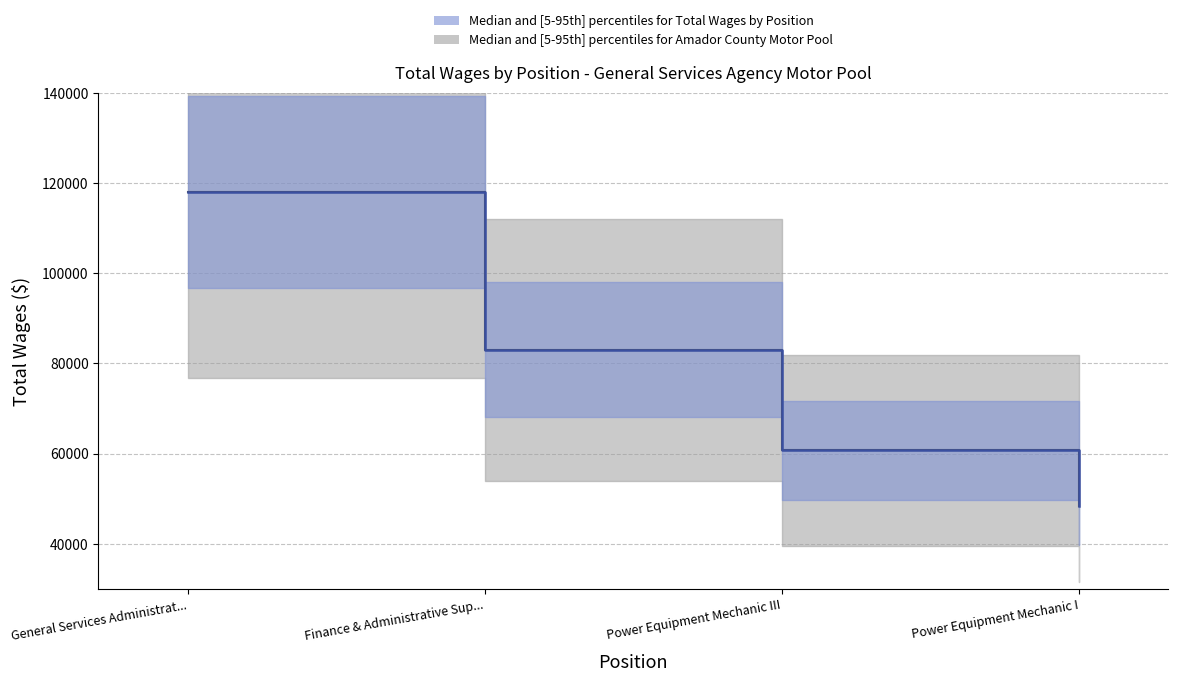

Where does the data first go above 83050?

General Services Administrat...